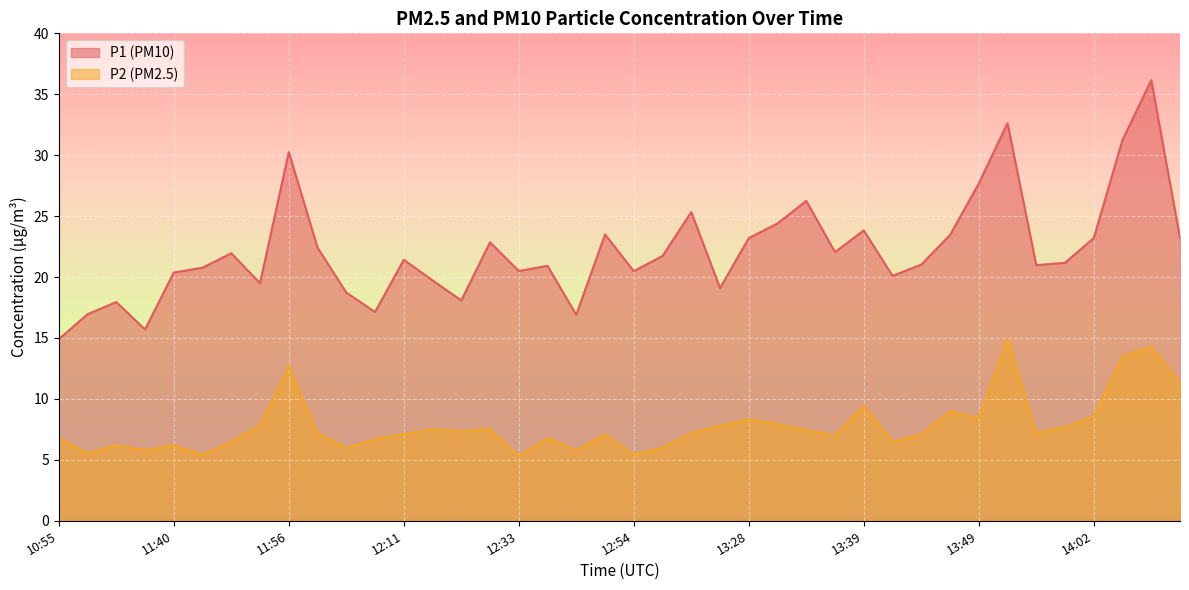

At how many categories does at least one series exceed 28?

4